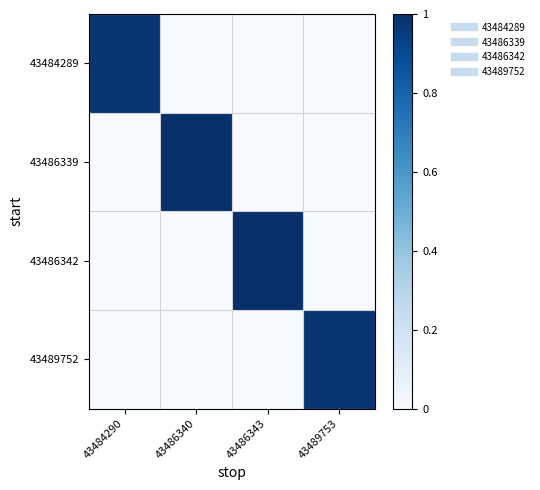

Rank the series at 43486343 from highest to lowest value.

43486342, 43484289, 43486339, 43489752